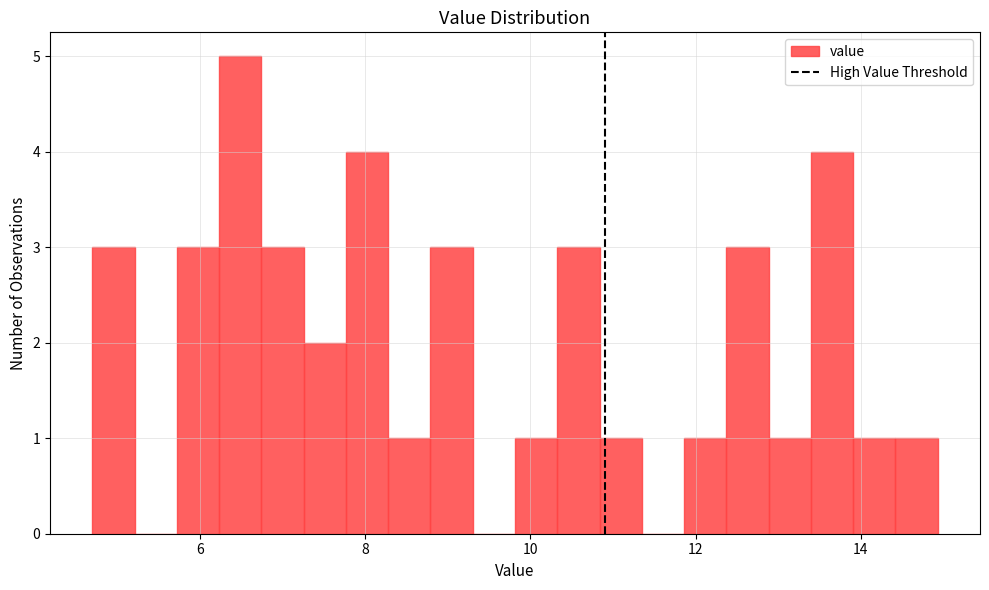

Read against the x-axis, roughly where is the centre of the tallest bar?

6.4